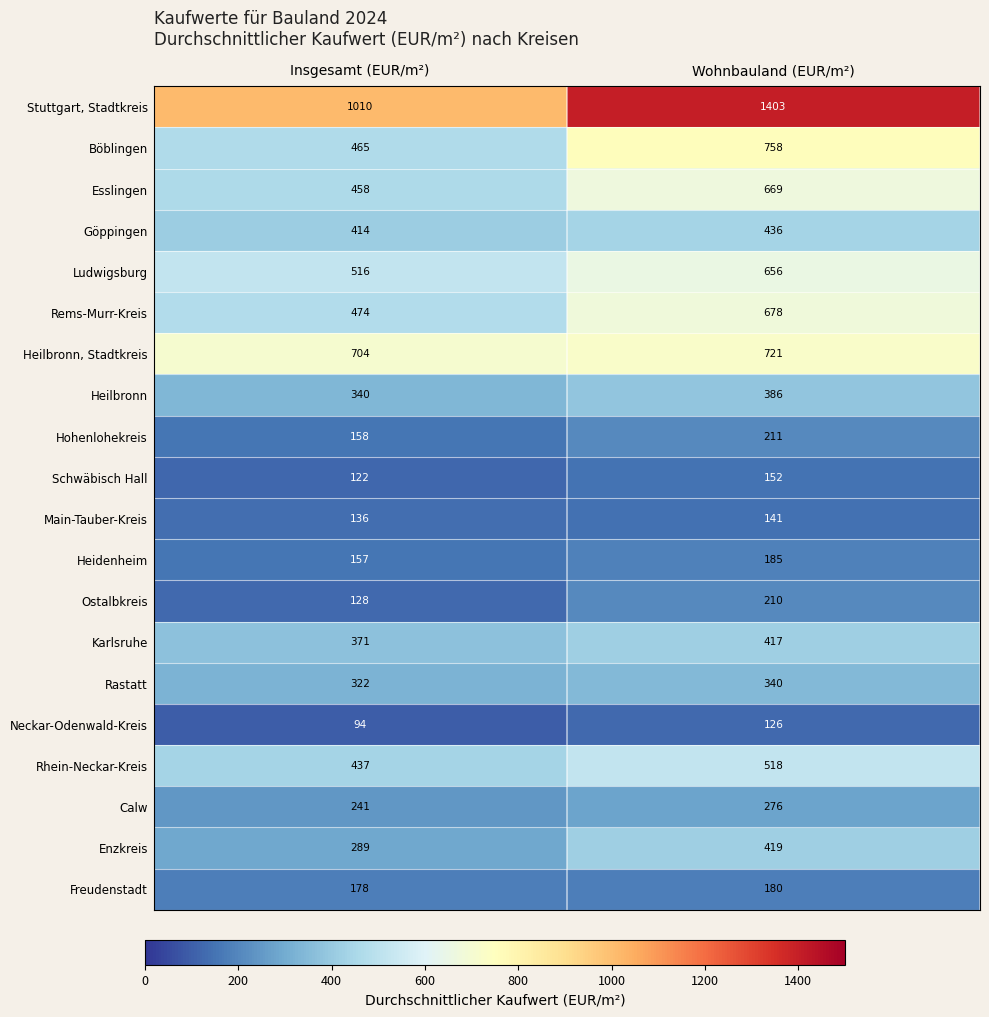

Is it true that Calw equals 241 at Insgesamt (EUR/m²)?

True